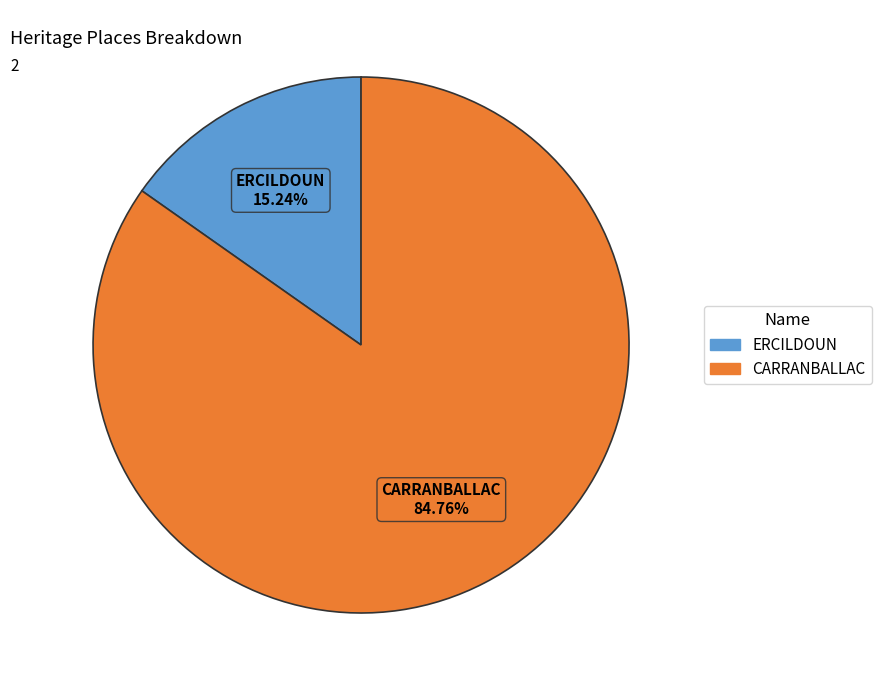

Is there any slice that represents more than half of the pie?

Yes